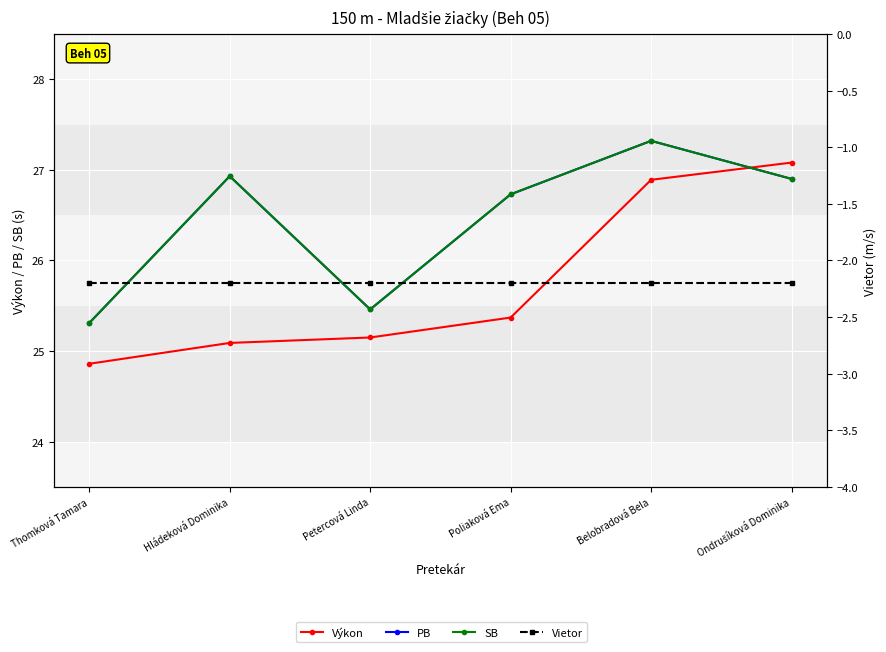

The value of PB at Thomková Tamara is 25.3. True or false?

True